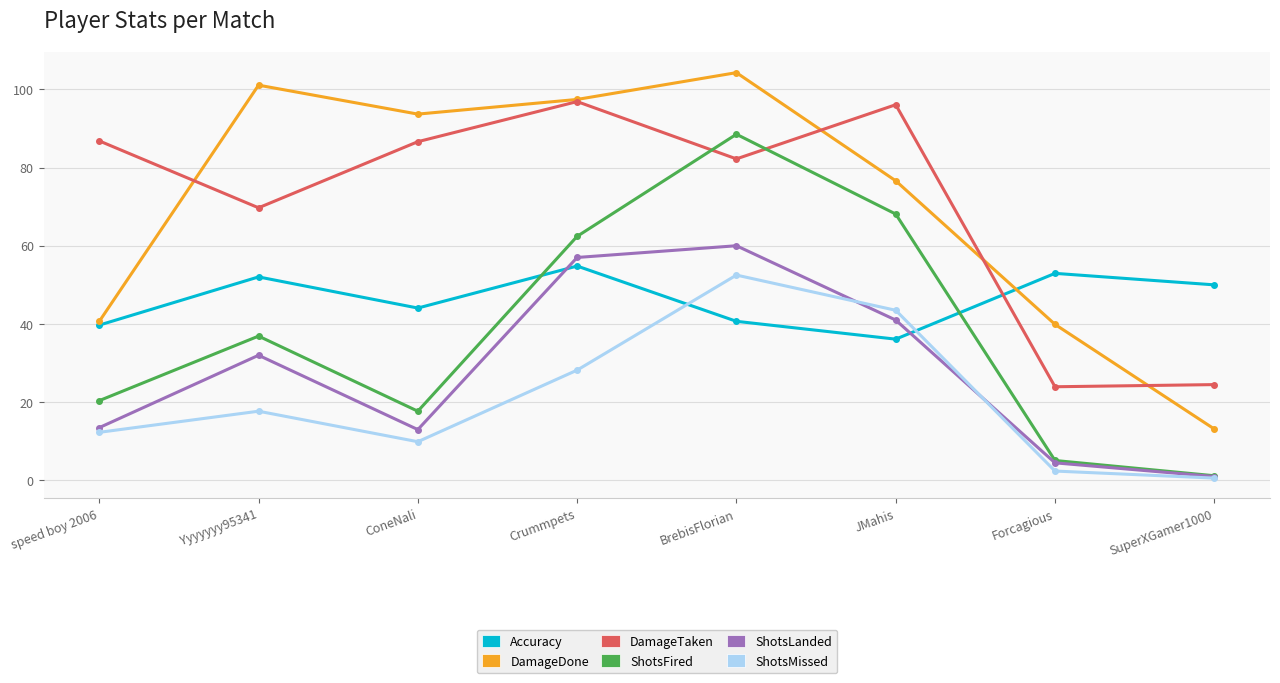

What is the highest value of the ShotsMissed series?

52.5